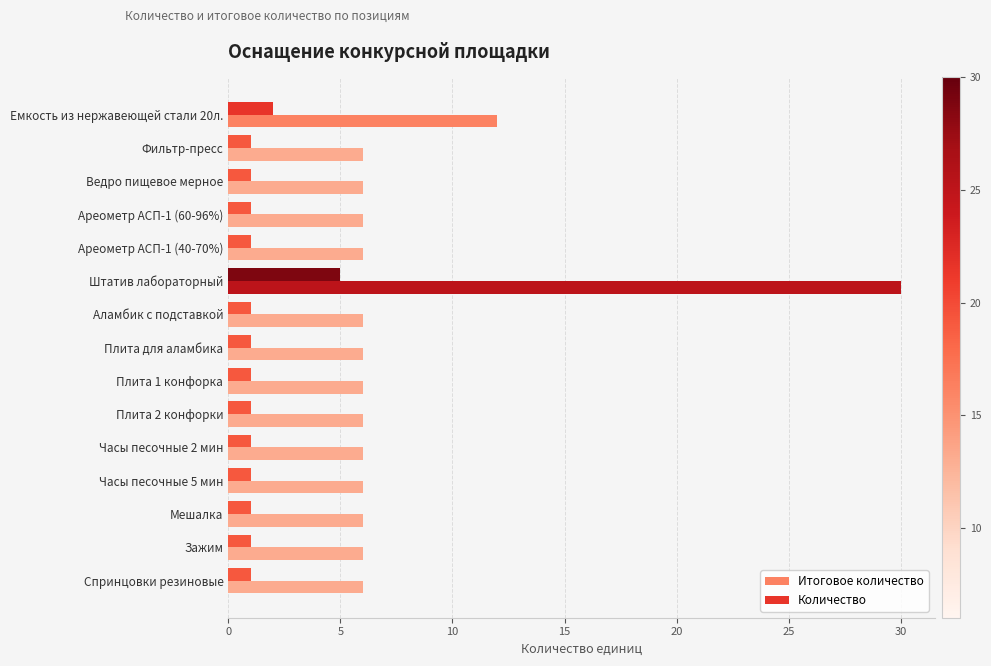

Count the number of data series in this chart.

2